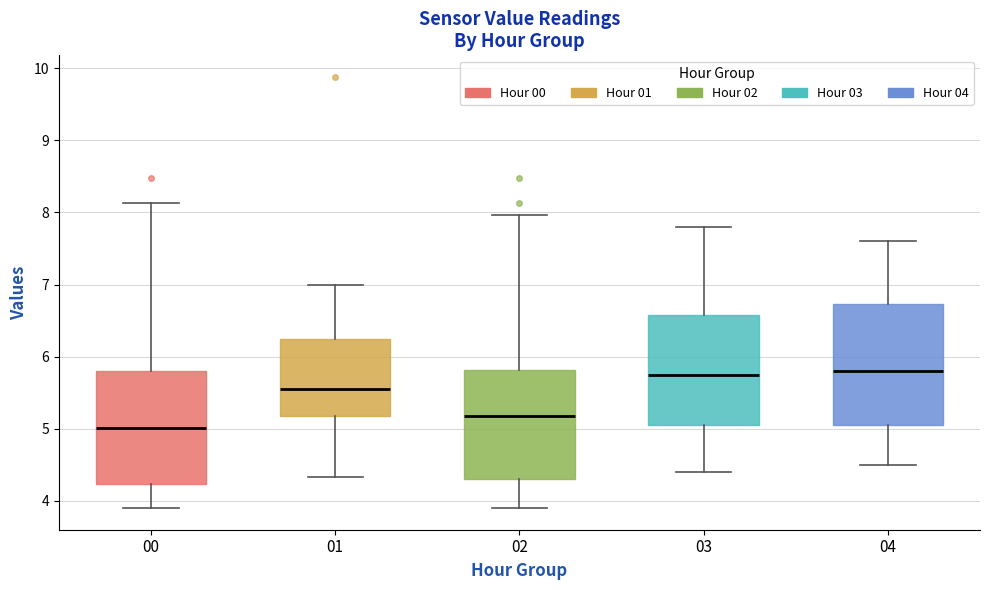

Reading left to right, read every box against the y-axis: the position of its median line, the range the box covers, and the ends of its whiskers. The values are not printed on the chart, so give them approximately, as read against the axis.

00: median 5.0, box 4.2 to 5.8, whiskers 3.9 to 8.1
01: median 5.6, box 5.2 to 6.3, whiskers 4.3 to 7.0
02: median 5.2, box 4.3 to 5.8, whiskers 3.9 to 8.0
03: median 5.8, box 5.1 to 6.6, whiskers 4.4 to 7.8
04: median 5.8, box 5.1 to 6.7, whiskers 4.5 to 7.6